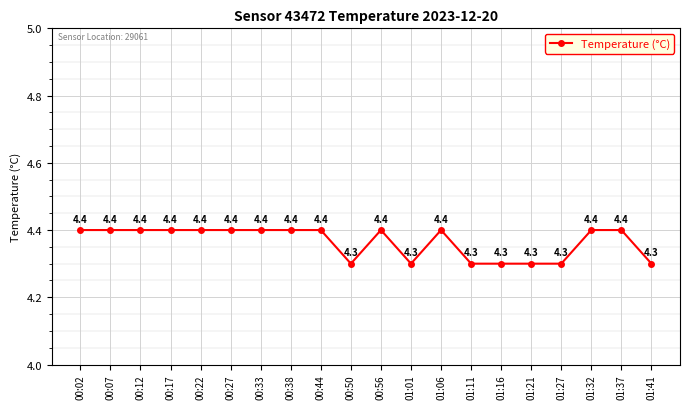

Reading right to left, extract all data points from this chart.

4.3	4.4	4.4	4.3	4.3	4.3	4.3	4.4	4.3	4.4	4.3	4.4	4.4	4.4	4.4	4.4	4.4	4.4	4.4	4.4